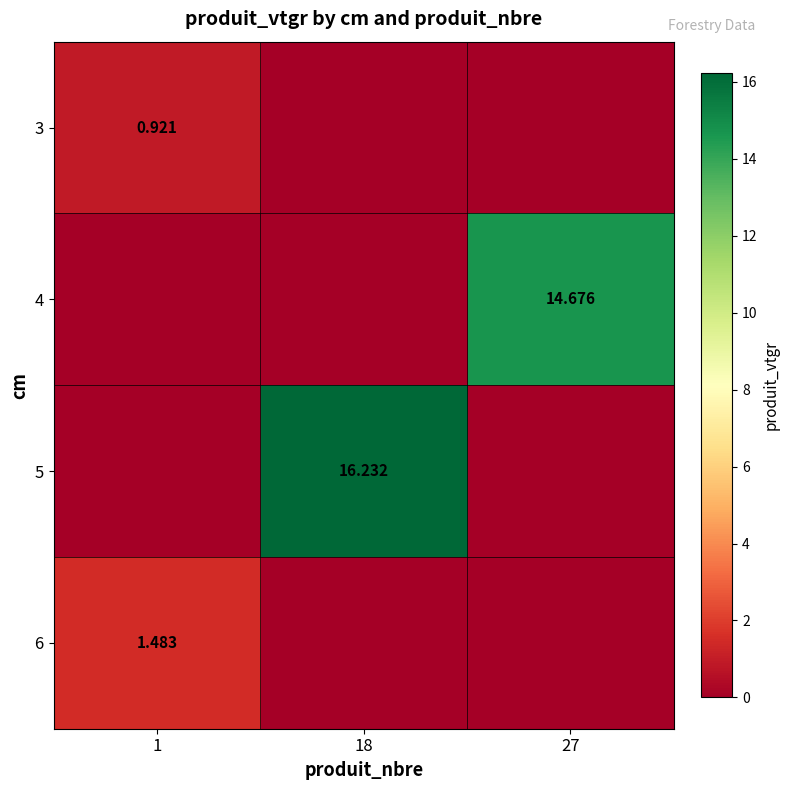

How many positive values does the 5 series have?

1